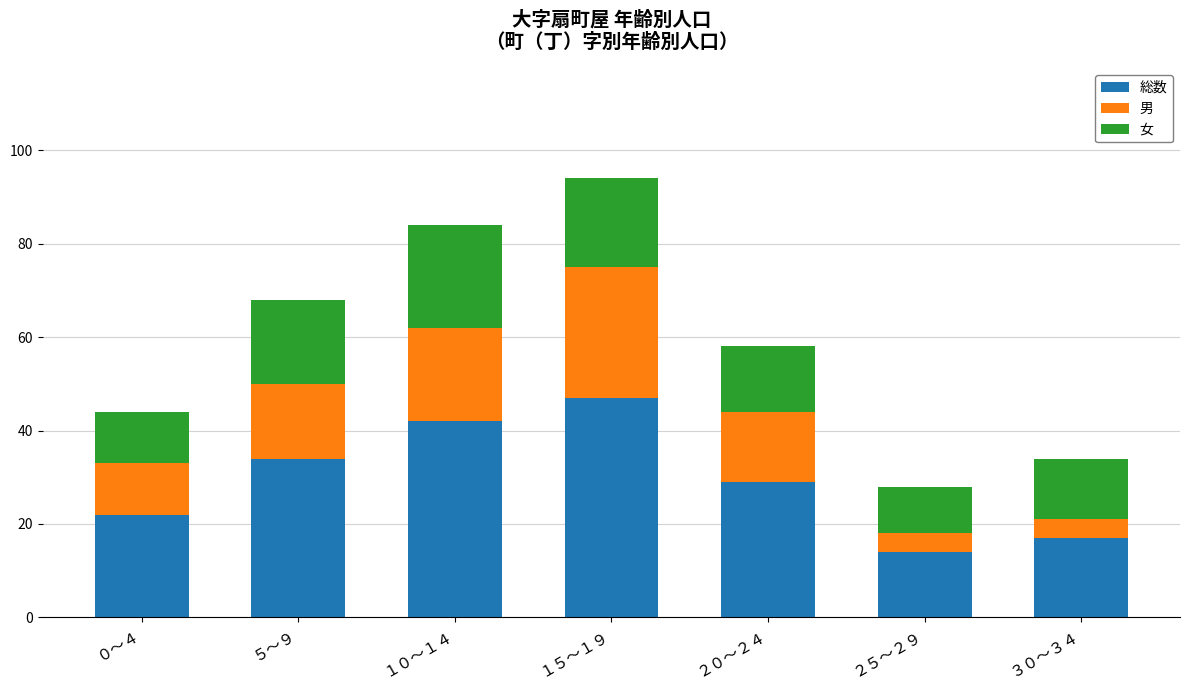

At which label does 総数 reach its minimum?

２５～２９